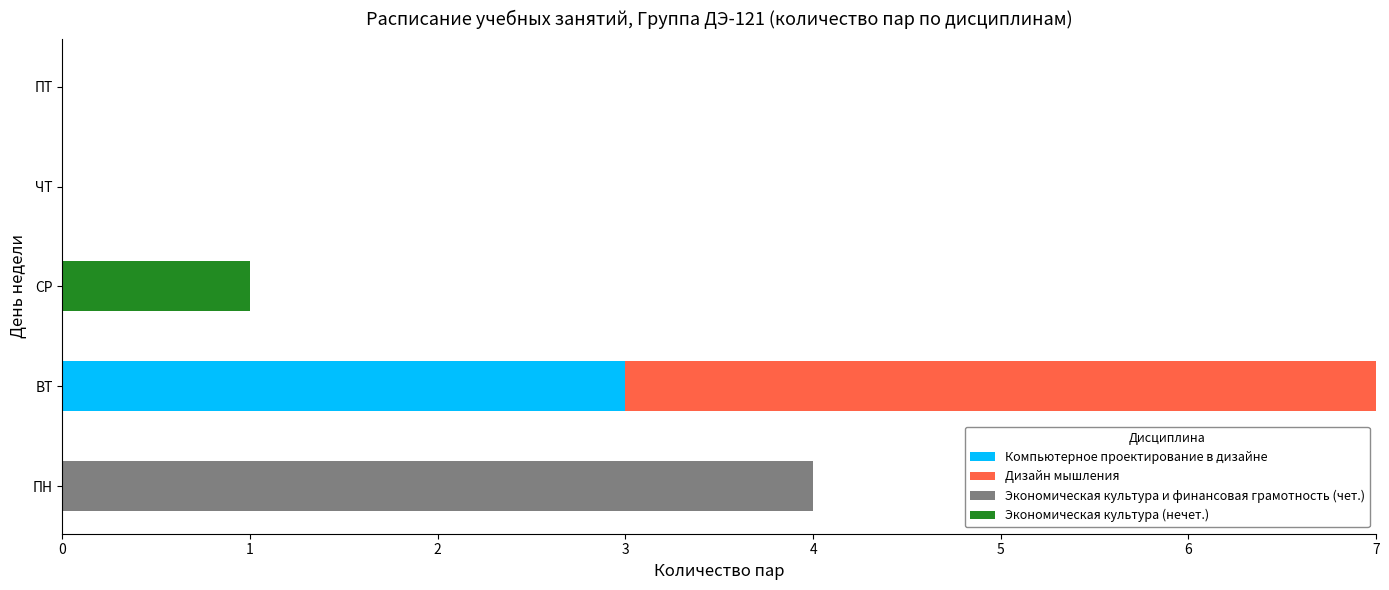

How many distinct data groups are displayed?

4